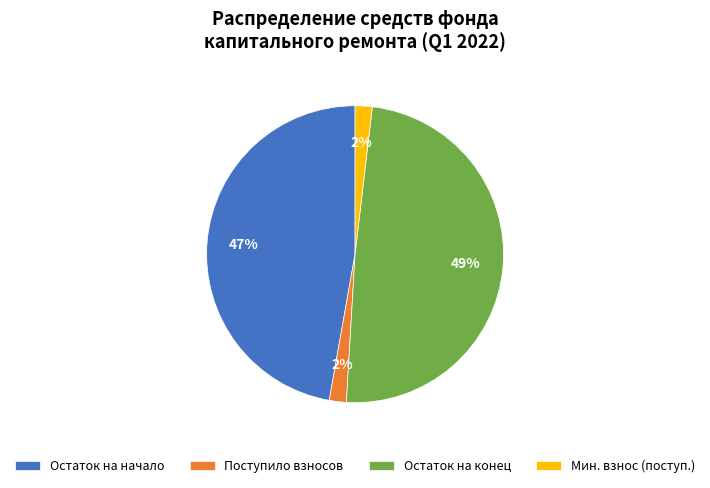

To the nearest percent, what is the combined percentage of Поступило взносов and Остаток на начало?

49%